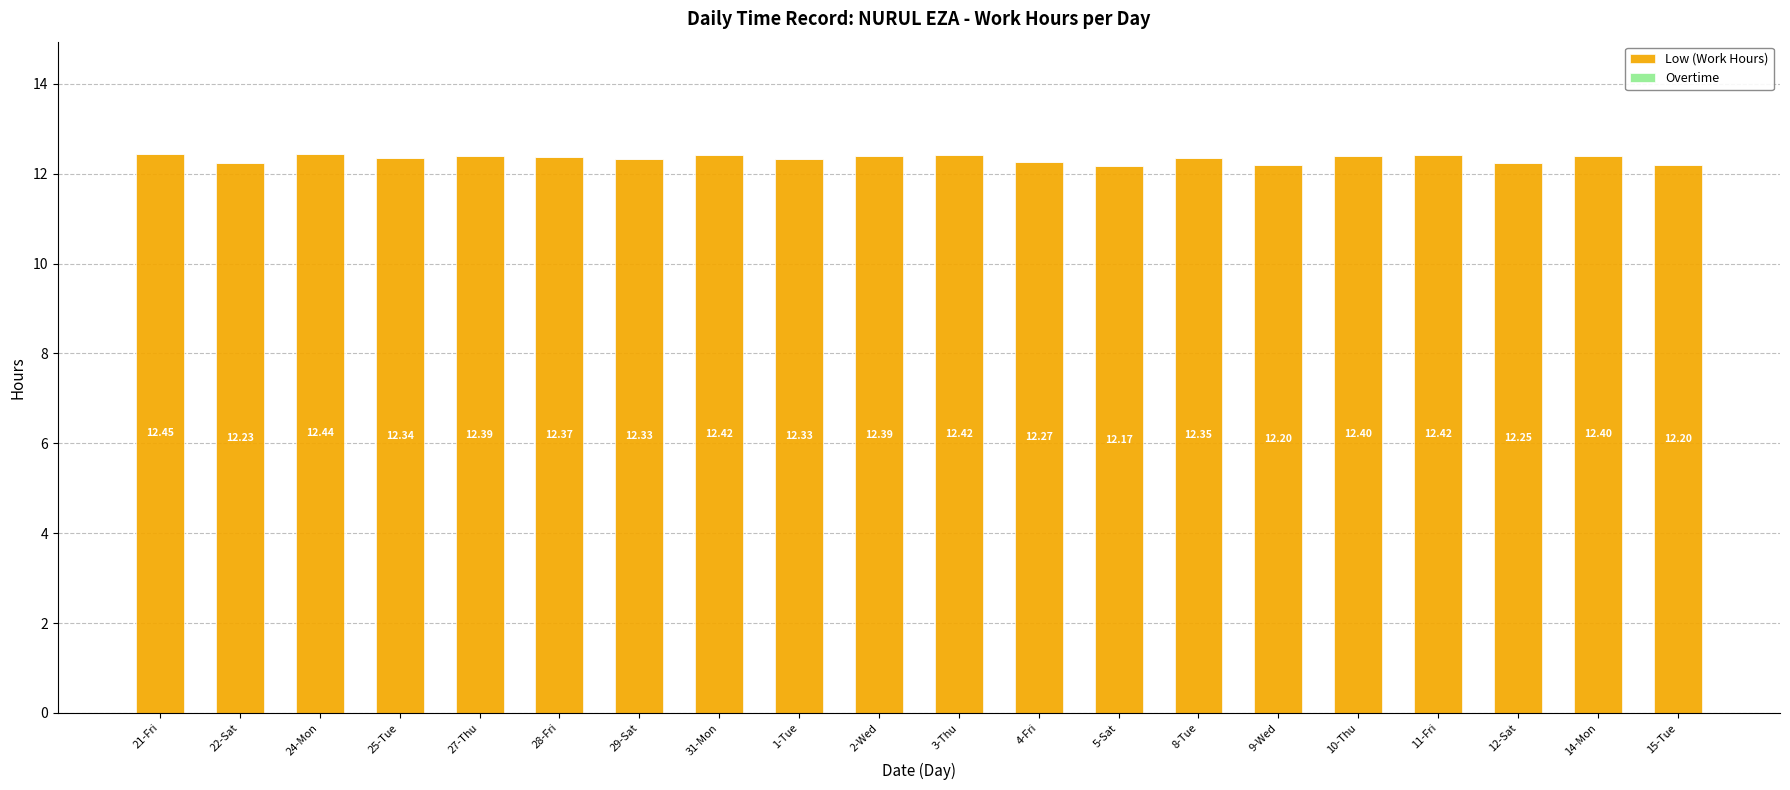

Approximately how many times larger is the value at 25-Tue compared to 31-Mon?

1.0